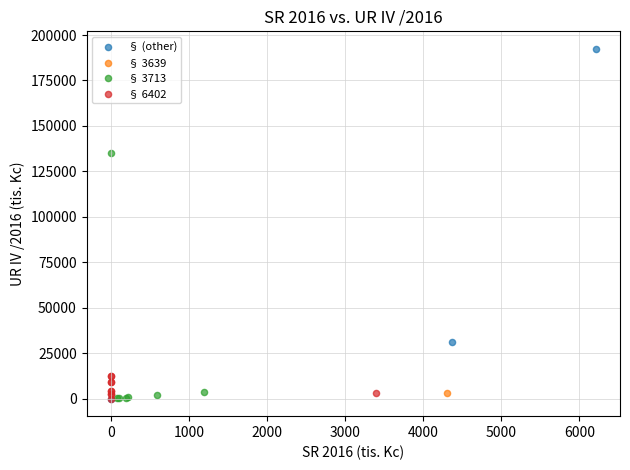

What are all the series names shown in the legend?

§ (other), § 3639, § 3713, § 6402